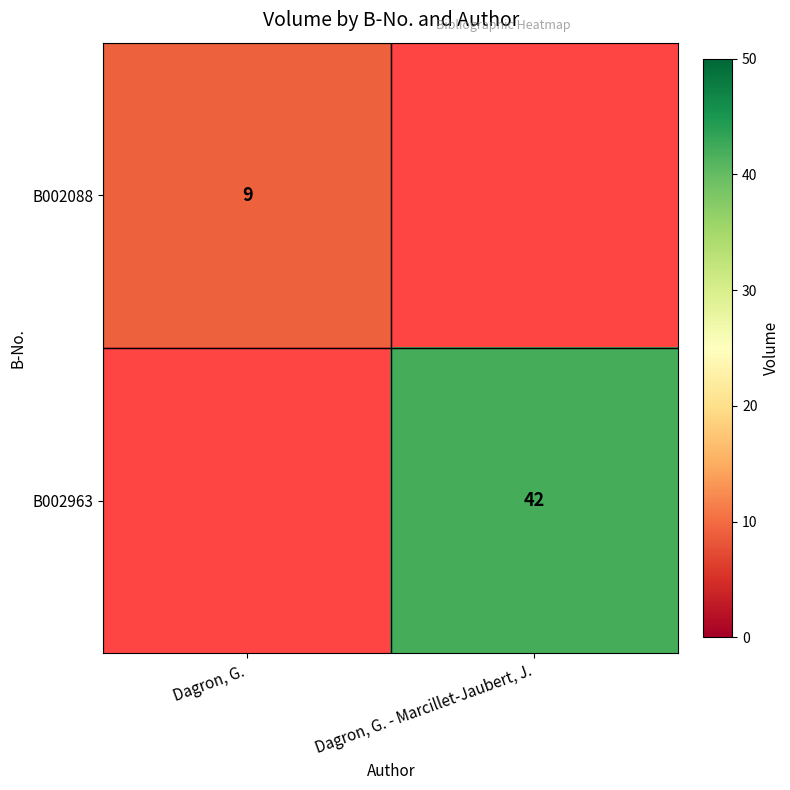

Is the value of B002088 at Dagron, G. greater than the value of B002963 at Dagron, G. - Marcillet-Jaubert, J.?

No